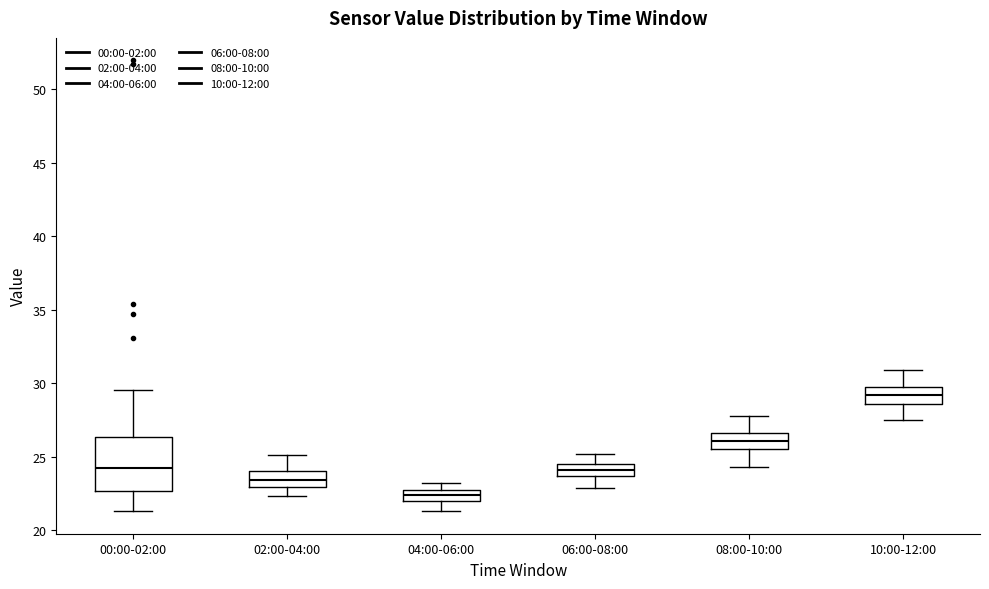

Where does the upper whisker of the box for 06:00-08:00 end on the y-axis? The values are not printed on the chart, so give them approximately, as read against the axis.

25.0